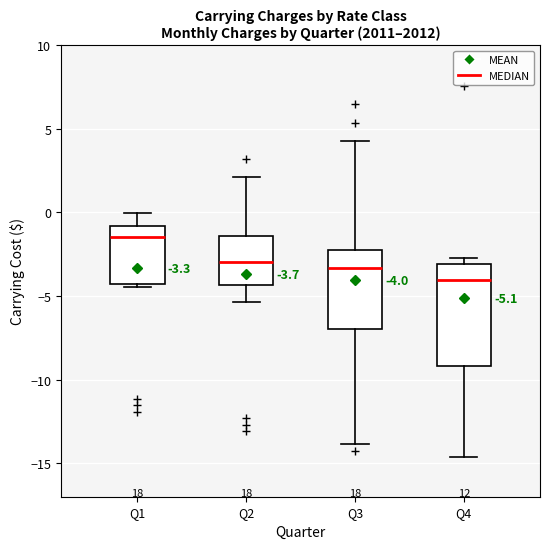

Which box's median line is the lowest?

Q4